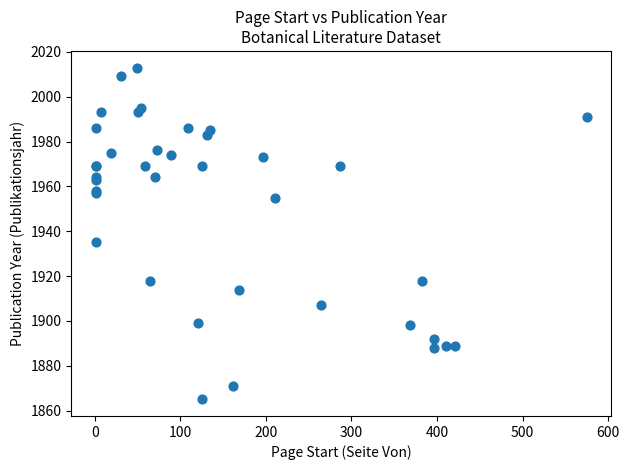

What Y value in the scatter plot is closest to 1939?

1935